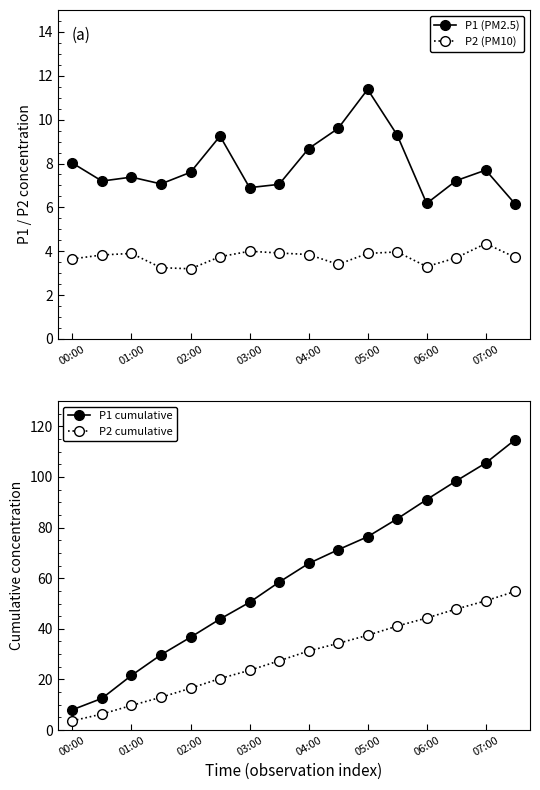

True or false: P1 cumulative has a value of 36.7 at 02:00.

True